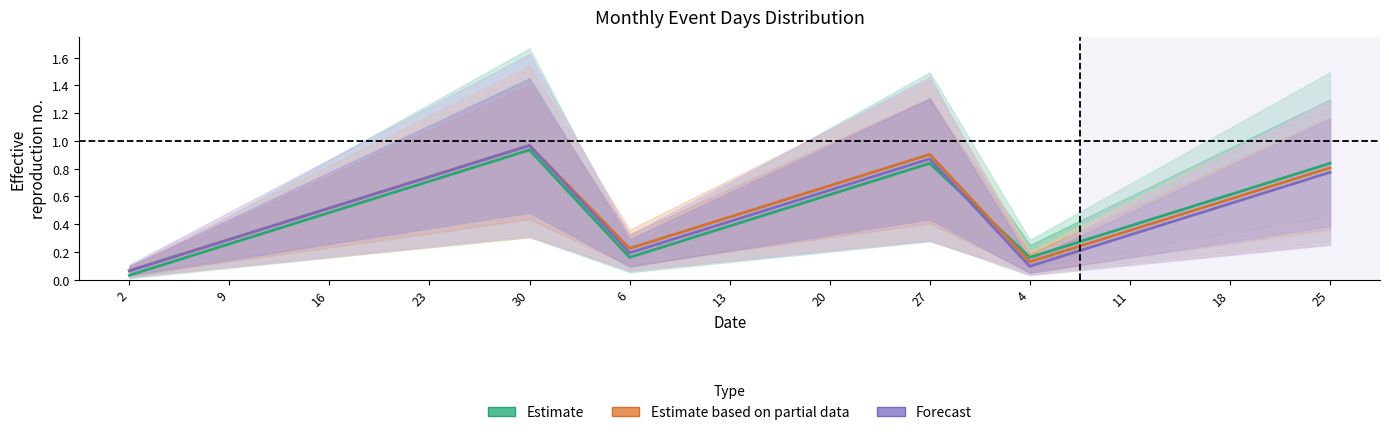

Does the chart display data point markers on the line(s)?

No